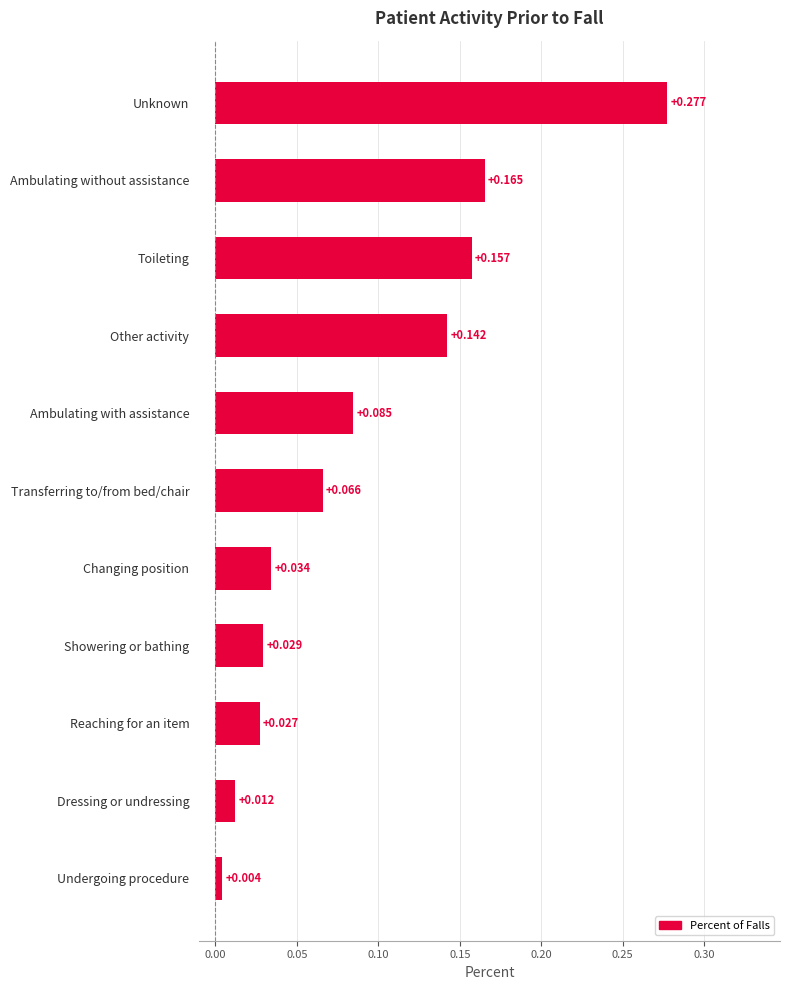

Between Dressing or undressing and Undergoing procedure, which is larger?

Dressing or undressing